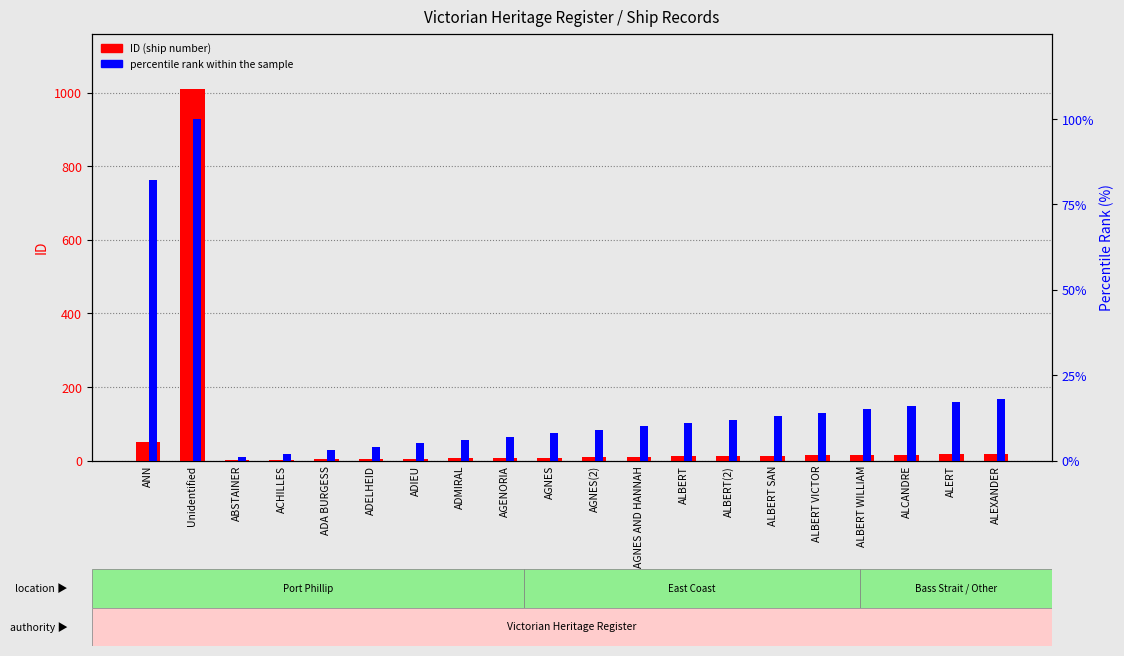

True or false: ID (ship number) has a value of 3 at ADA BURGESS.

True